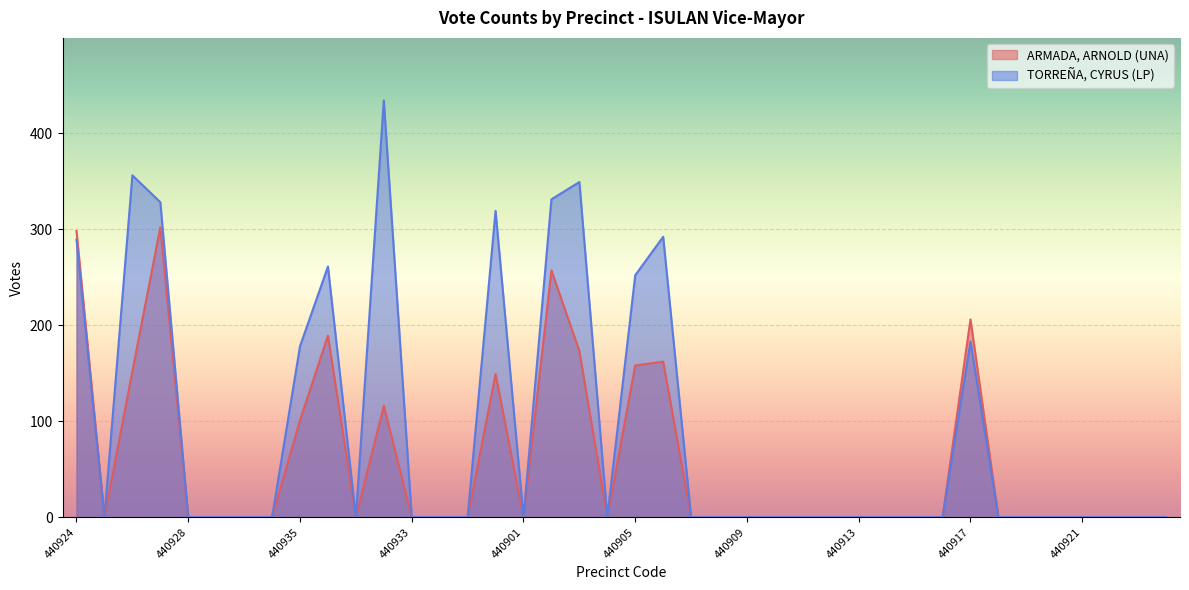

What are all the series names shown in the legend?

ARMADA, ARNOLD (UNA), TORREÑA, CYRUS (LP)